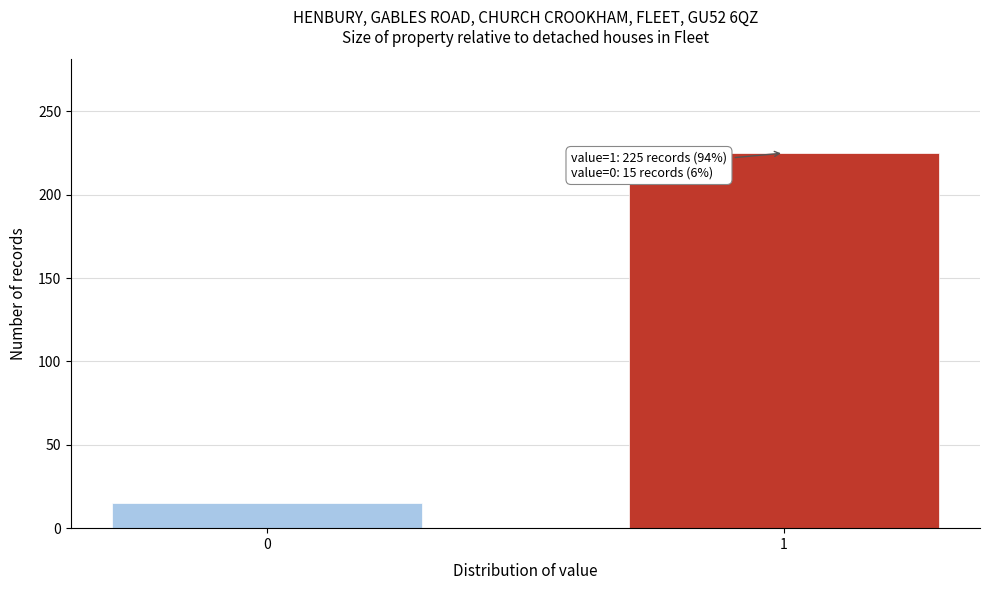

Reading right to left, list all the values displayed in this chart.

225	15